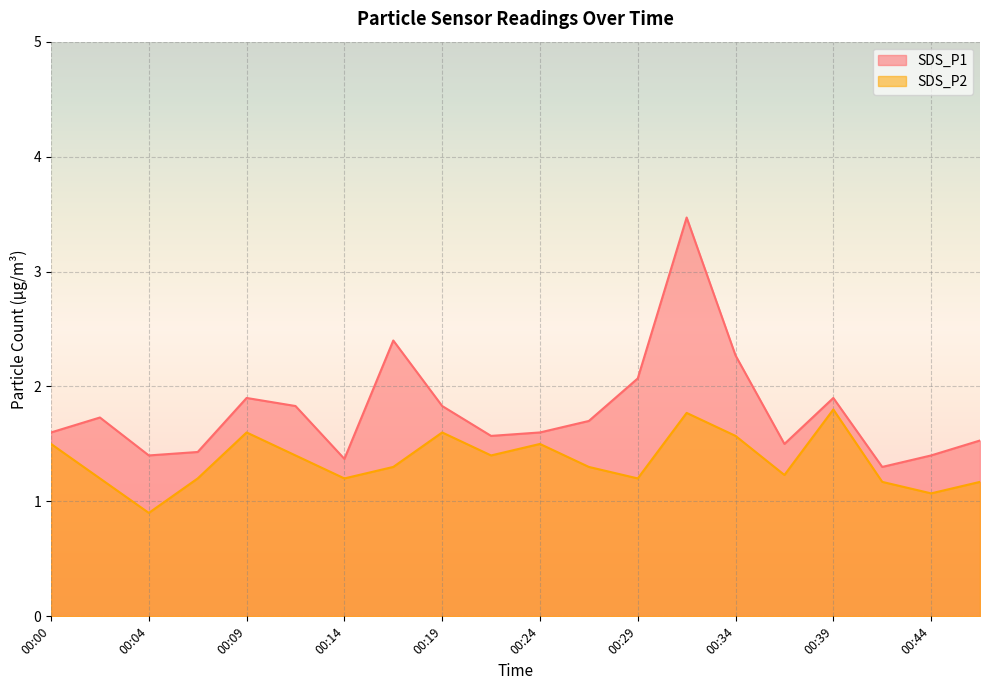

What is the value of the SDS_P1 point at the 2nd from the left?

1.7